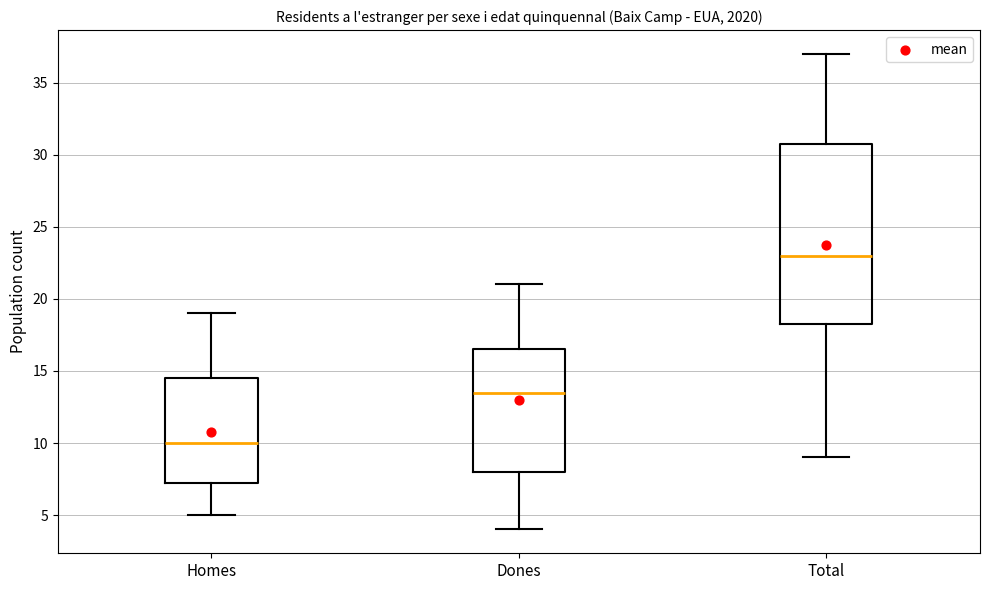

Where does the lower whisker of the box for Dones end on the y-axis? The values are not printed on the chart, so give them approximately, as read against the axis.

4.0